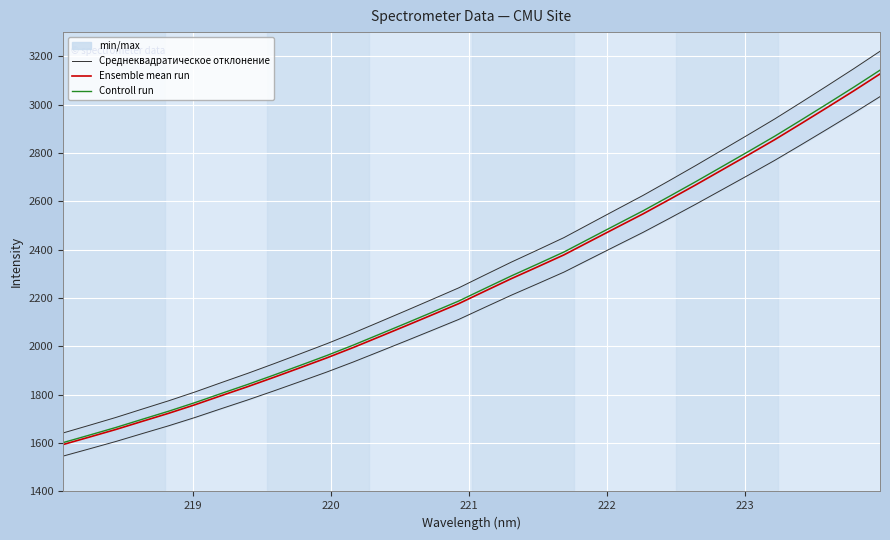

What is the average value of the Ensemble mean run series?

2258.8